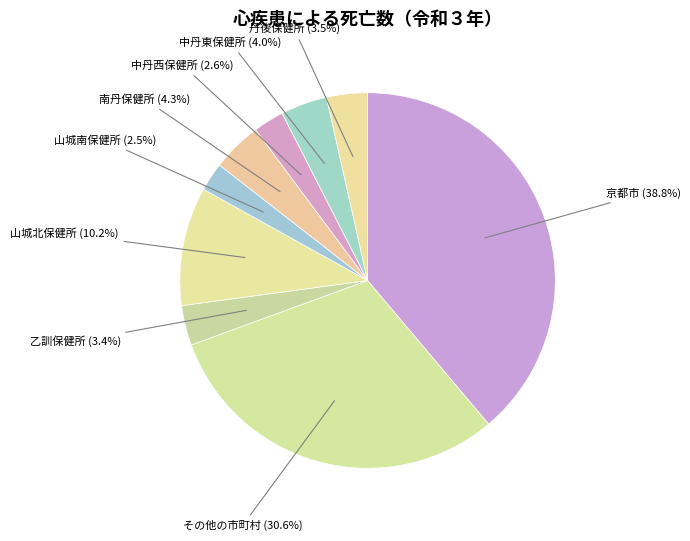

How many slices are in this pie chart?

9